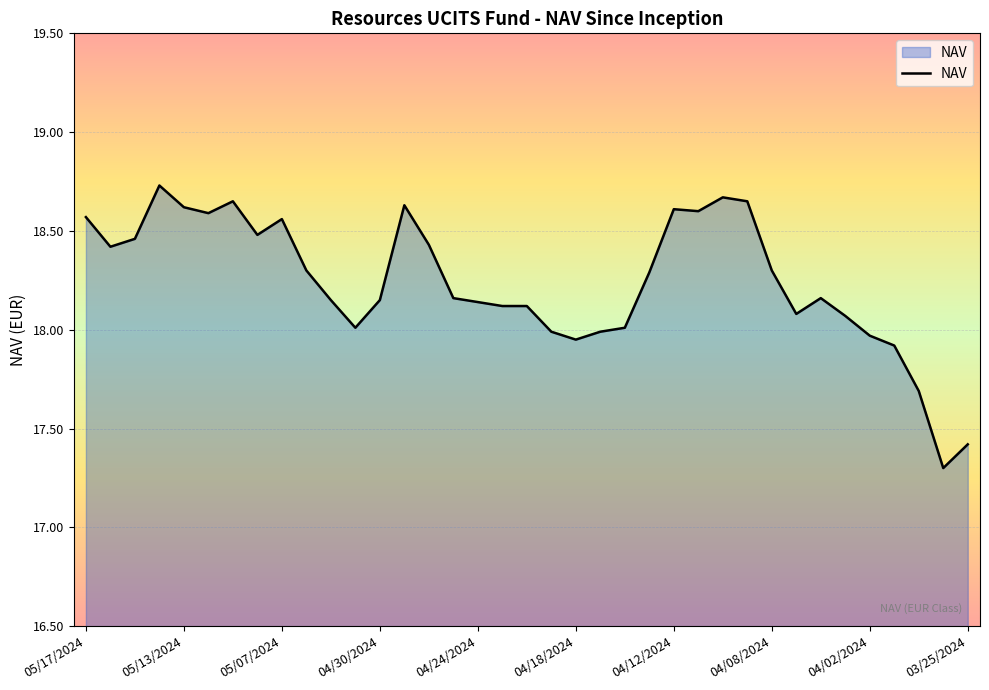

What is the minimum value shown in the chart?

17.3